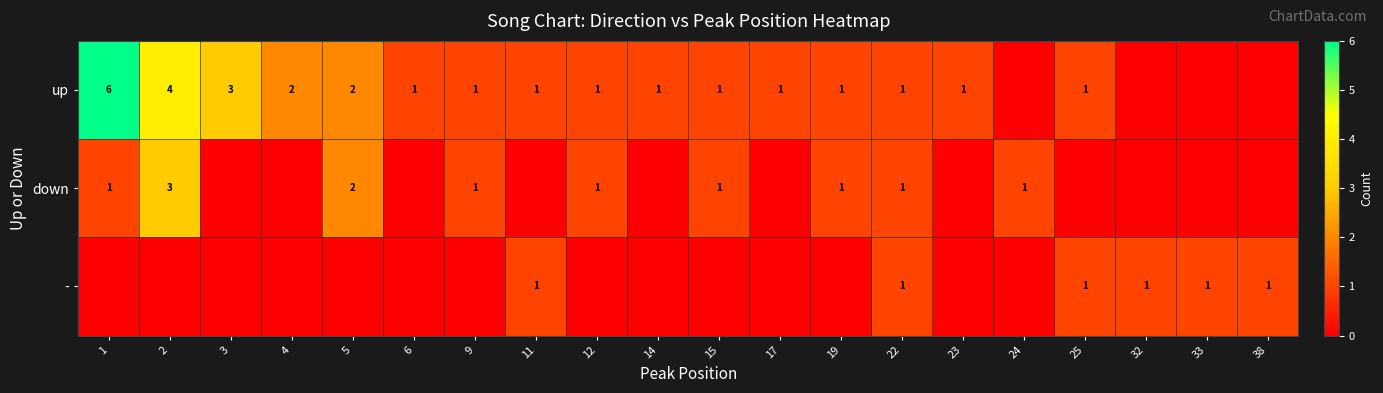

List the series in order of their peak value, highest first.

row_0, row_1, row_2